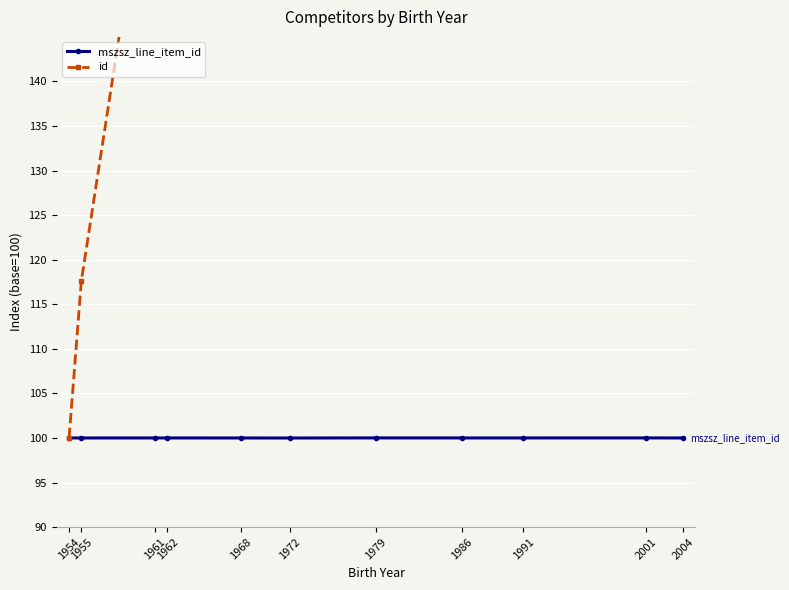

Reading left to right, what are all the values shown in this chart?

mszsz_line_item_id: 1954=100.0	1955=100.0	1961=100.0	1962=100.0	1968=100.0	1972=100.0	1979=100.0	1986=100.0	1991=100.0	2001=100.0	2004=100.0
id: 1954=100.0	1955=117.6	1961=171.1	1962=226.3	1968=226.3	1972=267.1	1979=337.1	1986=367.5	1991=397.7	2001=486.2	2004=526.9